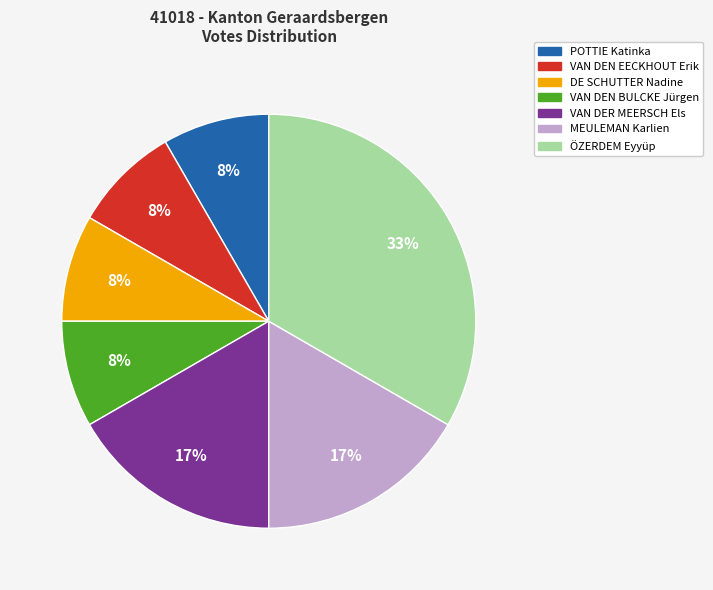

To the nearest percent, what is the difference between the largest and smallest slice percentages?

25%